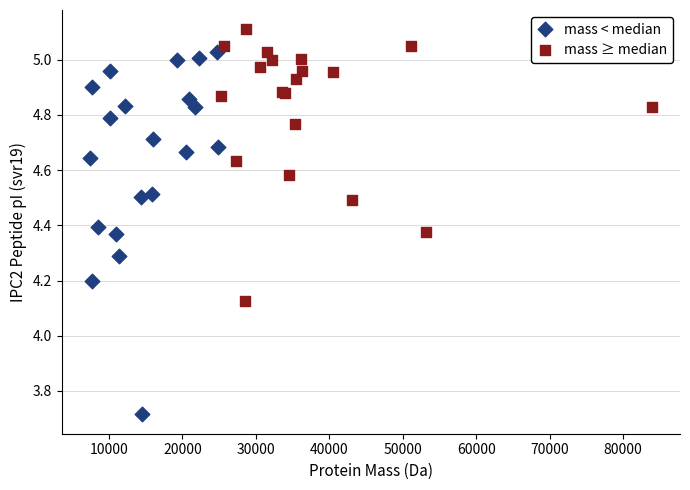

Which series contains the lowest Y value?

mass < median